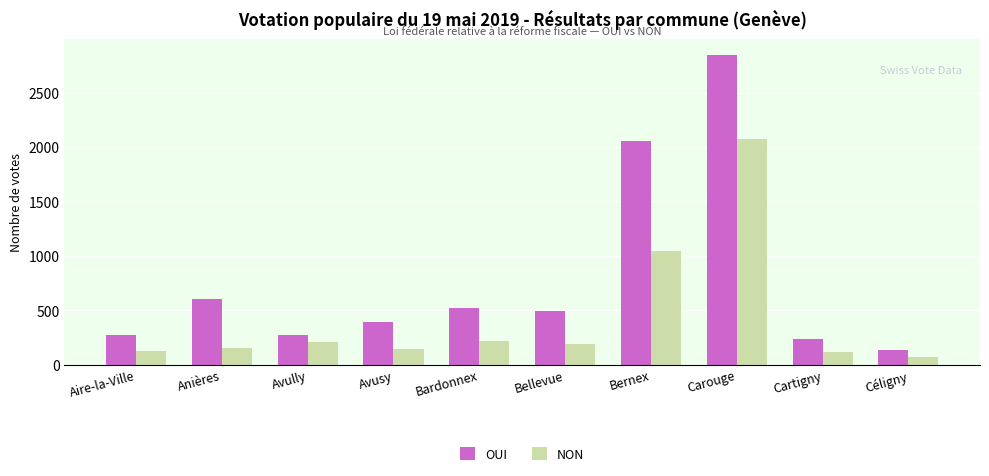

Is it true that OUI equals 269 at Avully?

True